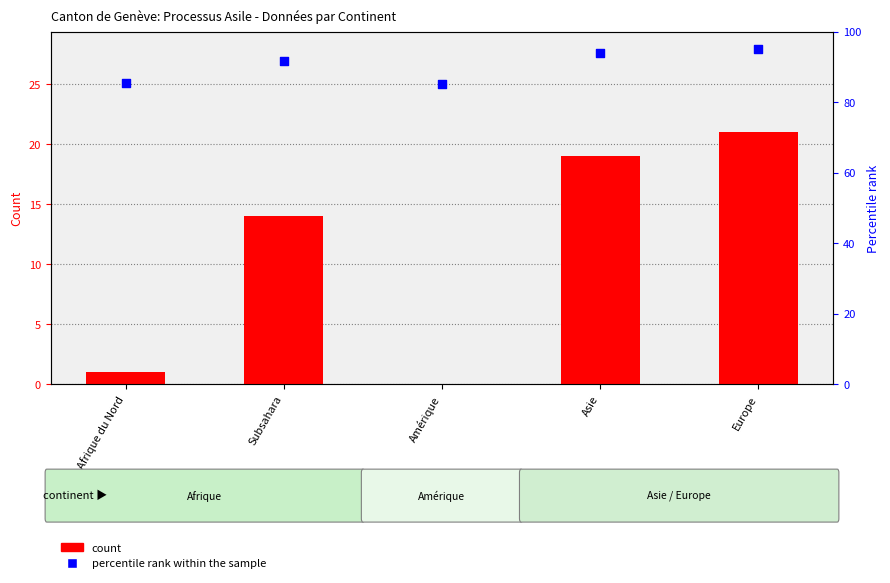

Which series contains the lowest Y value?

count